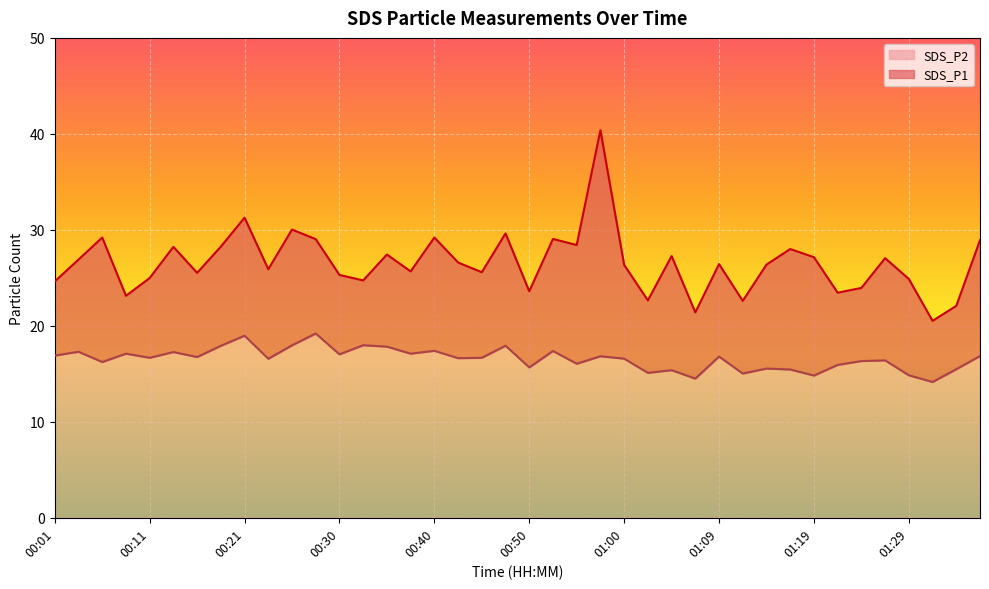

What is the sum of the SDS_P2 values at 00:01 and 00:40?

34.3